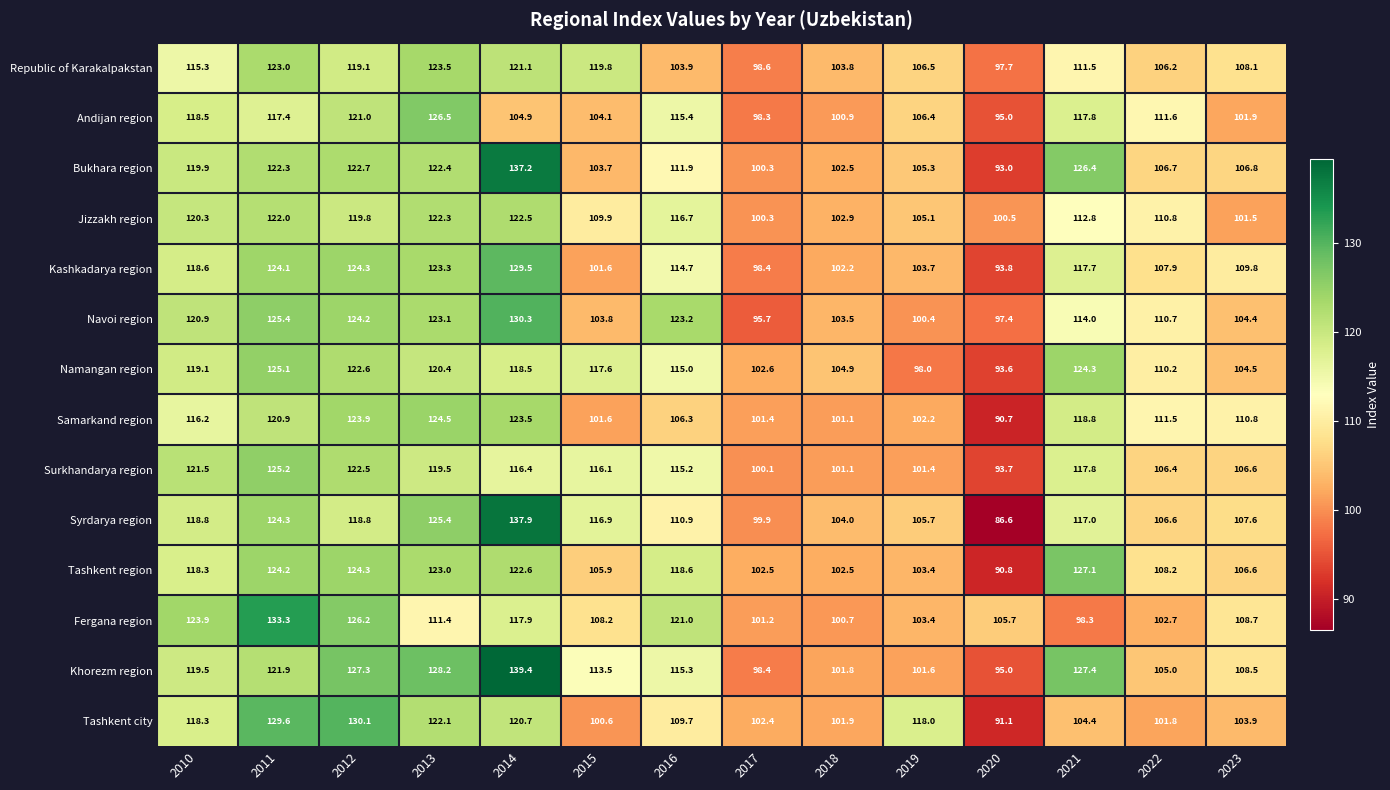

Between 2013 and 2017, which series saw the biggest shift?

Khorezm region